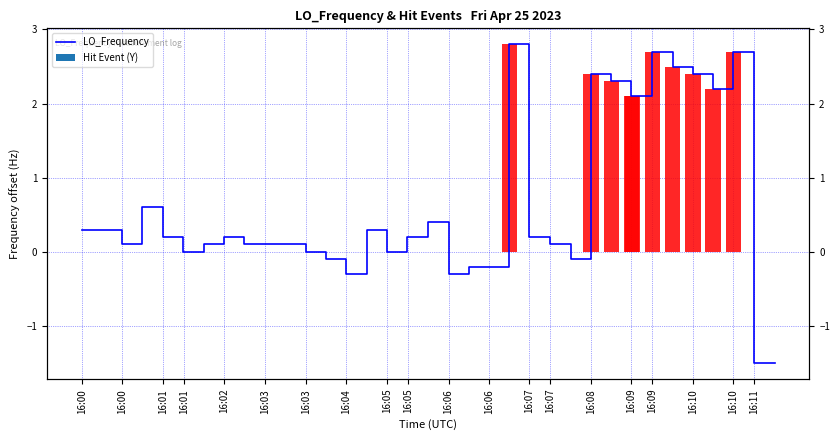

Are the bars horizontal?

No